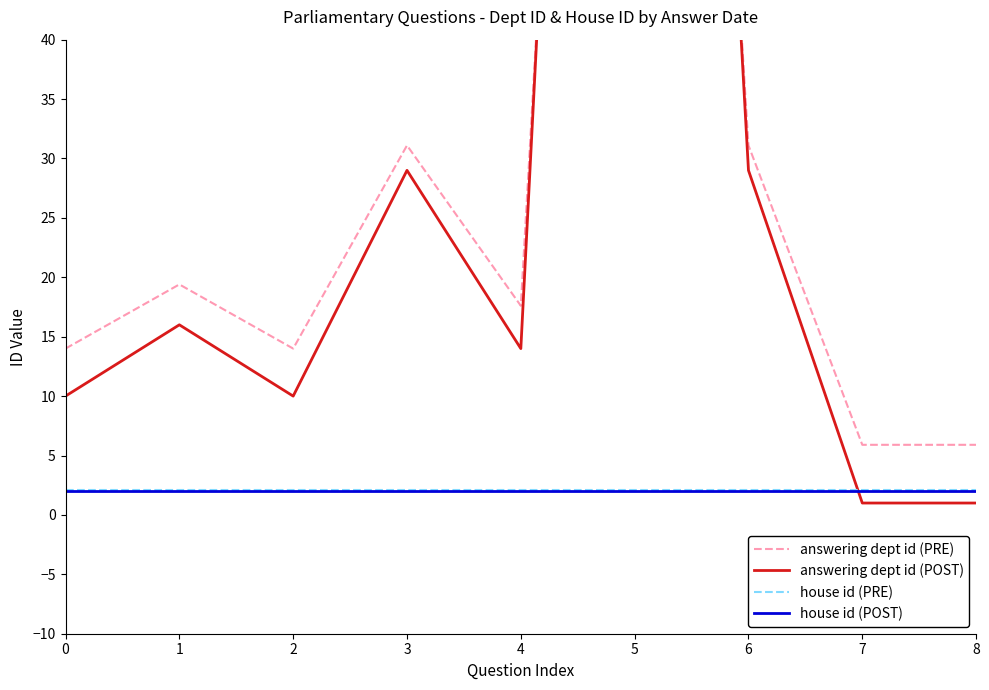

True or false: answering dept id (POST) and house id (PRE) cross at least once.

True